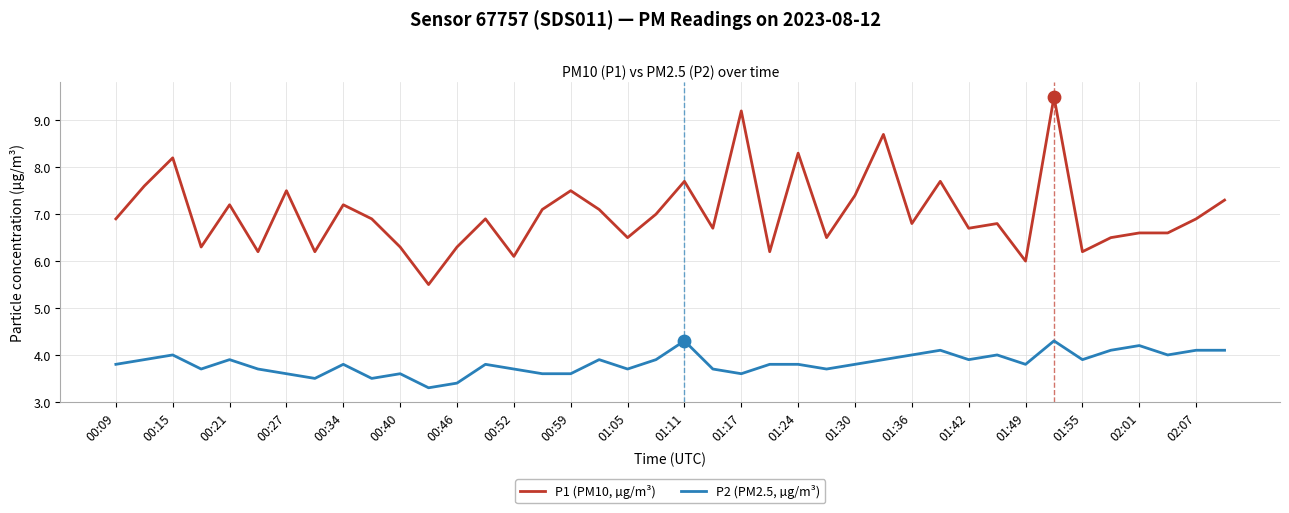

What are all the series names shown in the legend?

P1 (PM10, µg/m³), P2 (PM2.5, µg/m³)